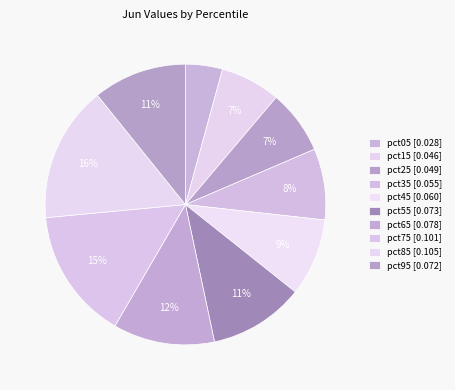

Combined, what portion of the pie is pct55 and pct05?

15.2%